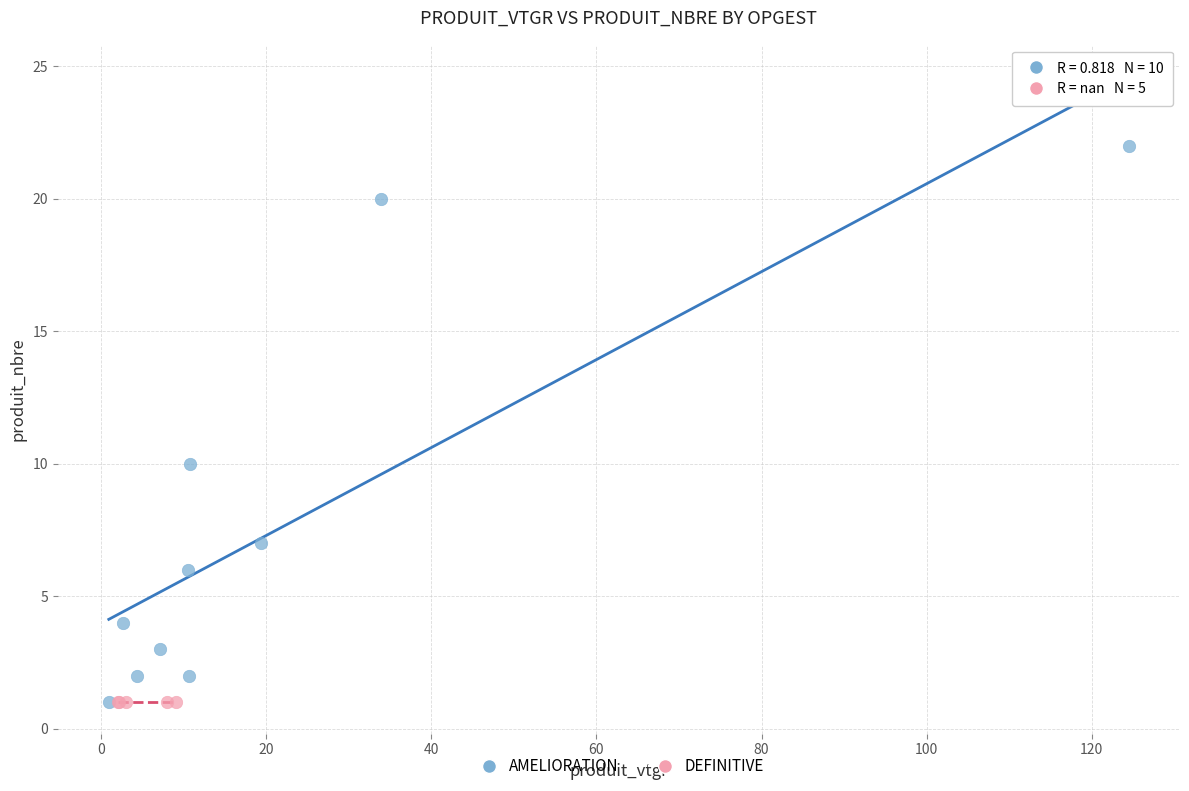

Which series contains the highest Y value?

AMELIORATION